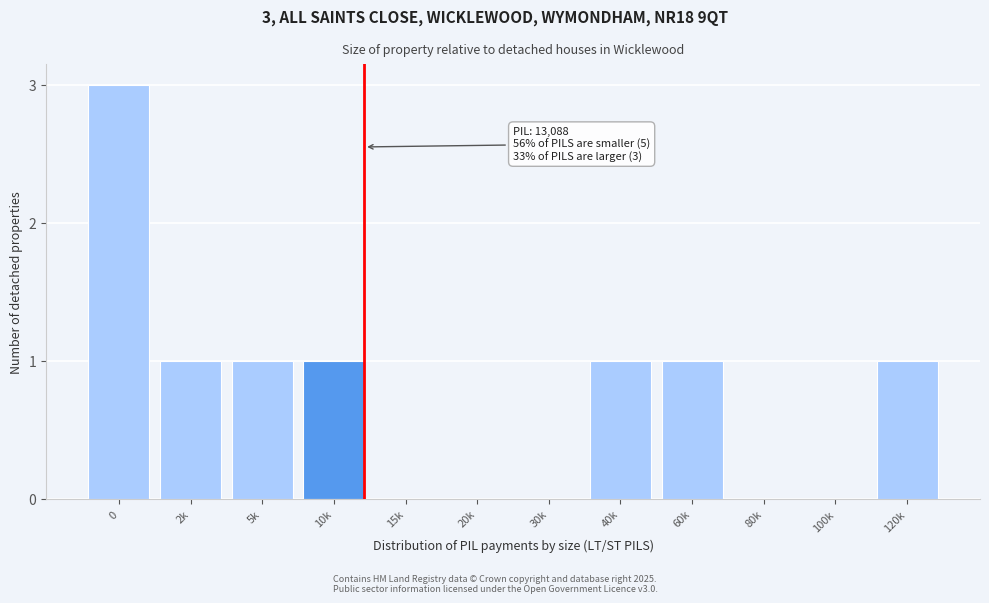

Reading left to right, extract all data points from this chart.

0=3	2k=1	5k=1	10k=1	15k=0	20k=0	30k=0	40k=1	60k=1	80k=0	100k=0	120k=1